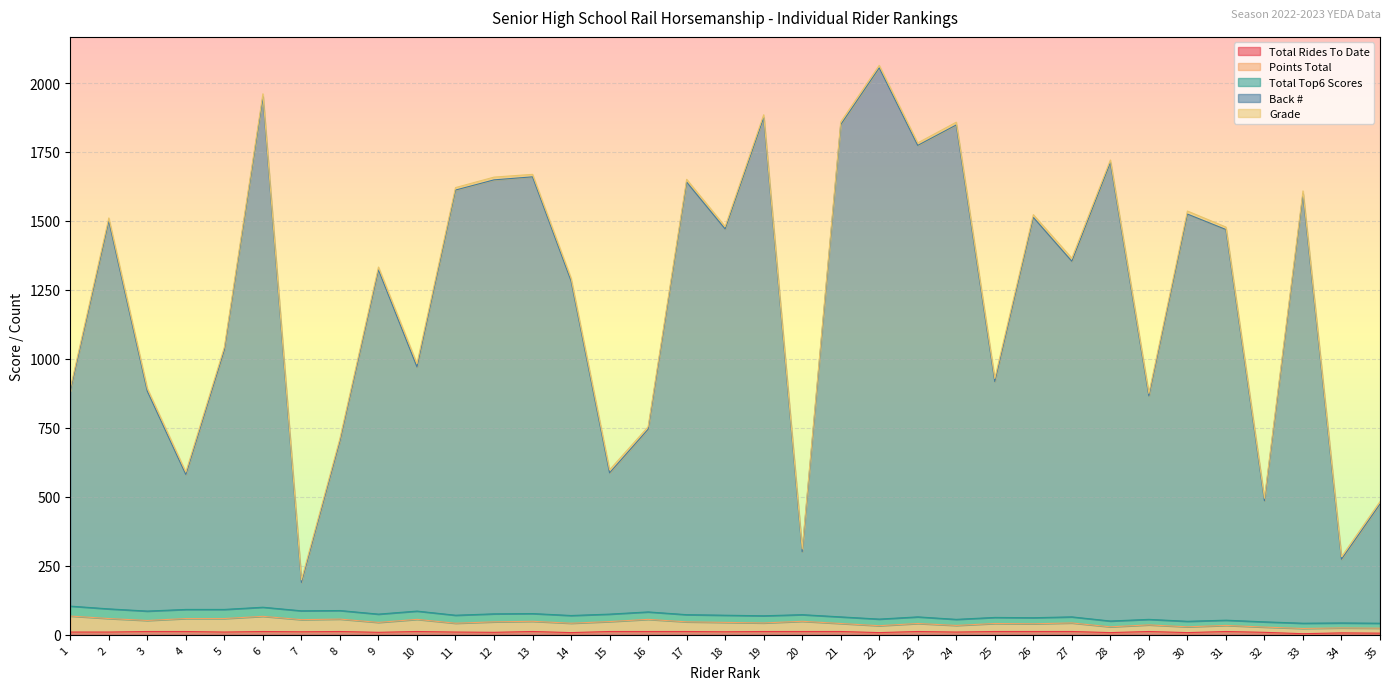

How many values in the Back # series are below 1354?

17